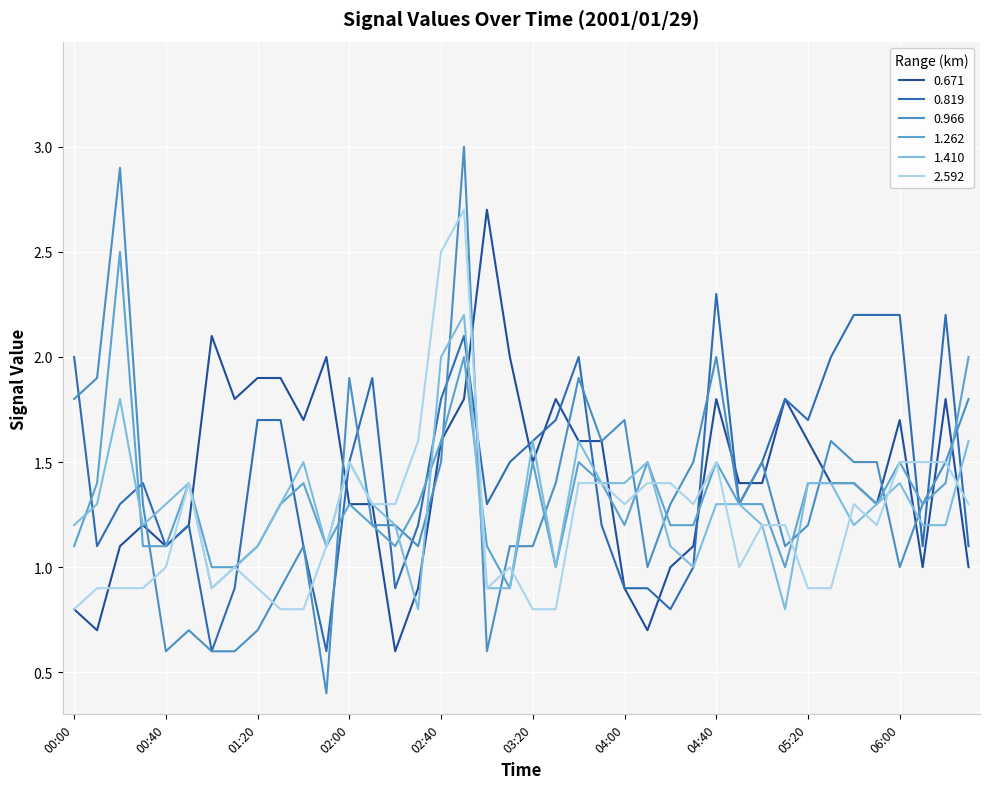

Which series has the largest range (max minus min)?

0.966